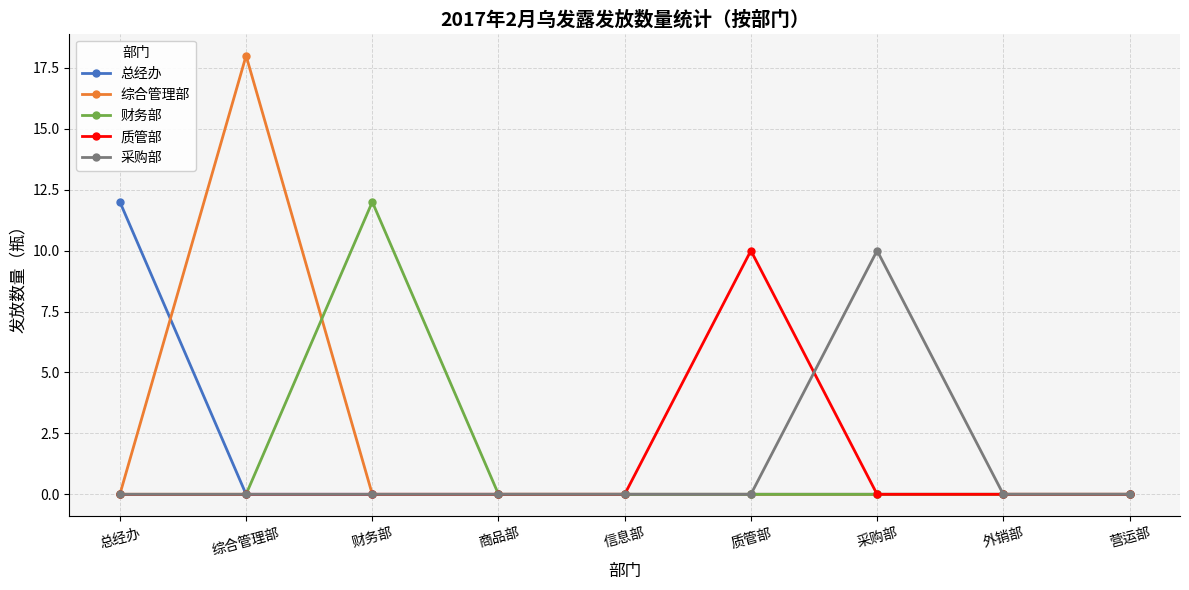

What are all the series names shown in the legend?

总经办, 综合管理部, 财务部, 质管部, 采购部